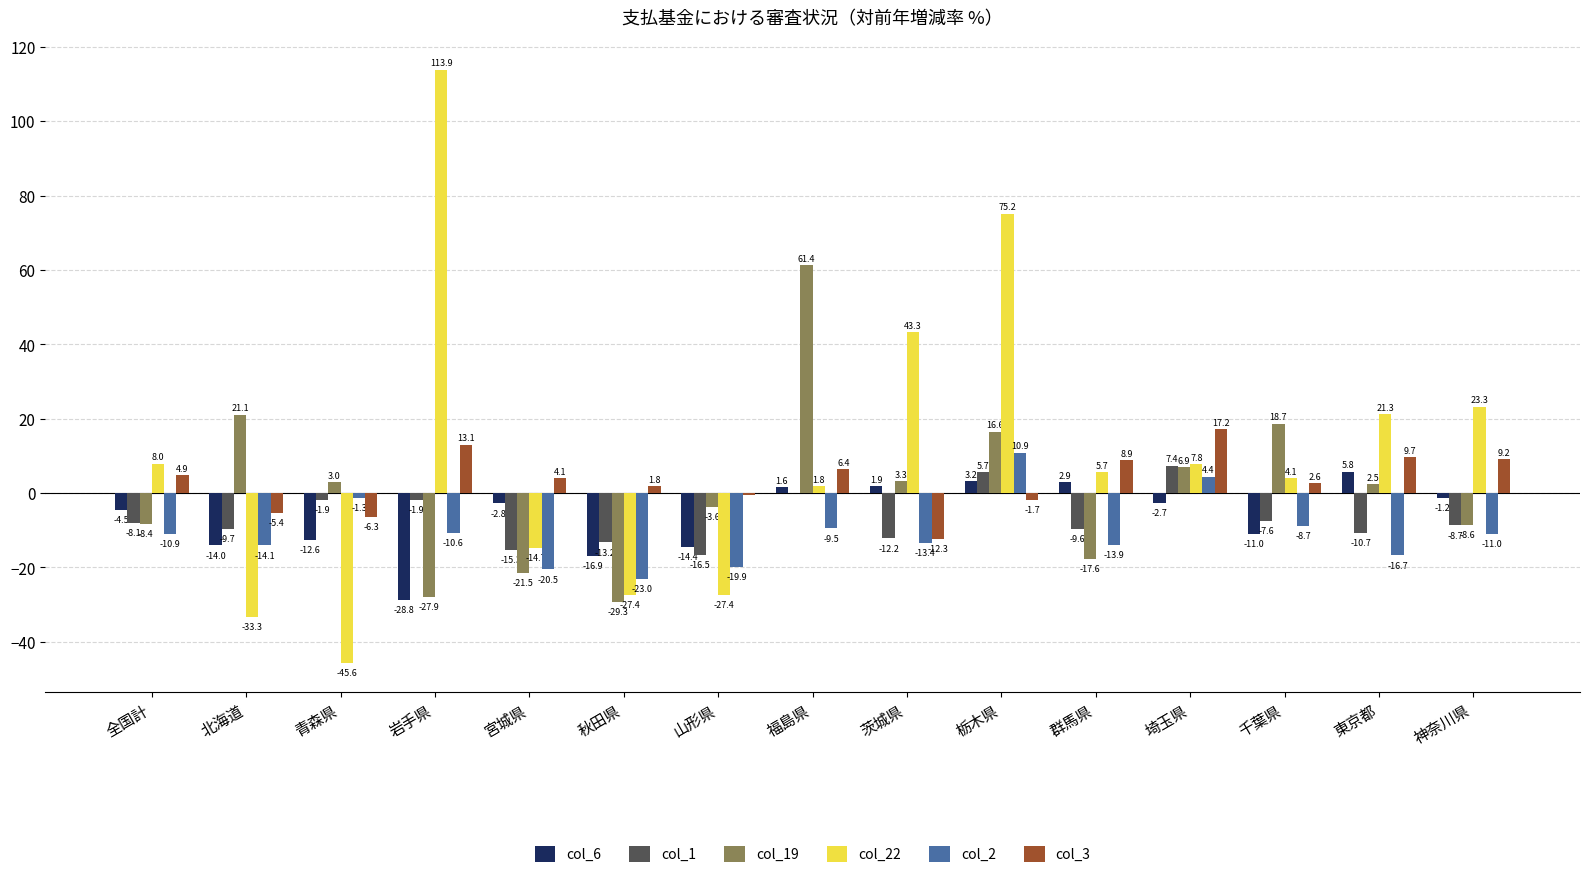

What is the maximum value for col_3?

17.2